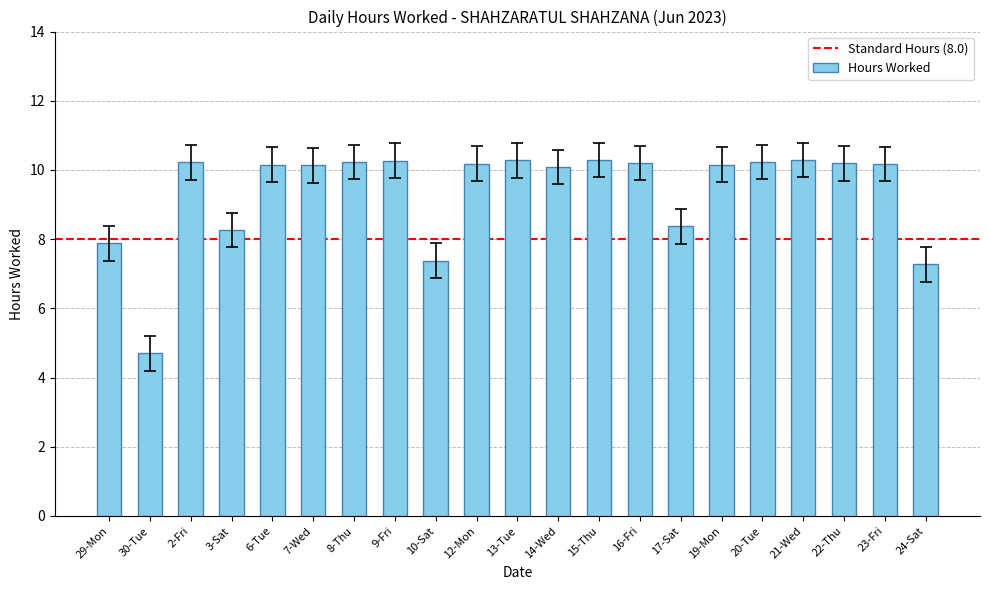

What is the sum of all values?

196.9